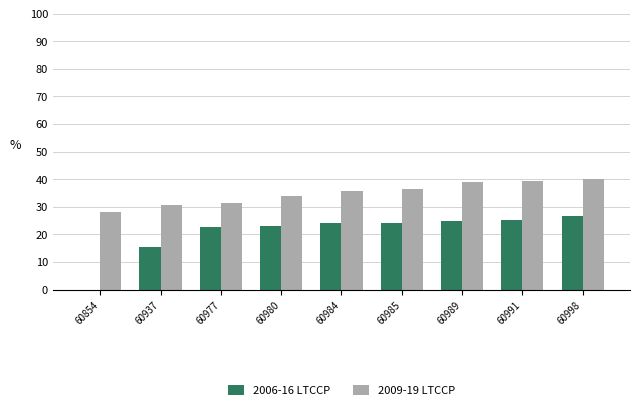

The value of 2006-16 LTCCP at 60984 is 9.3. True or false?

False